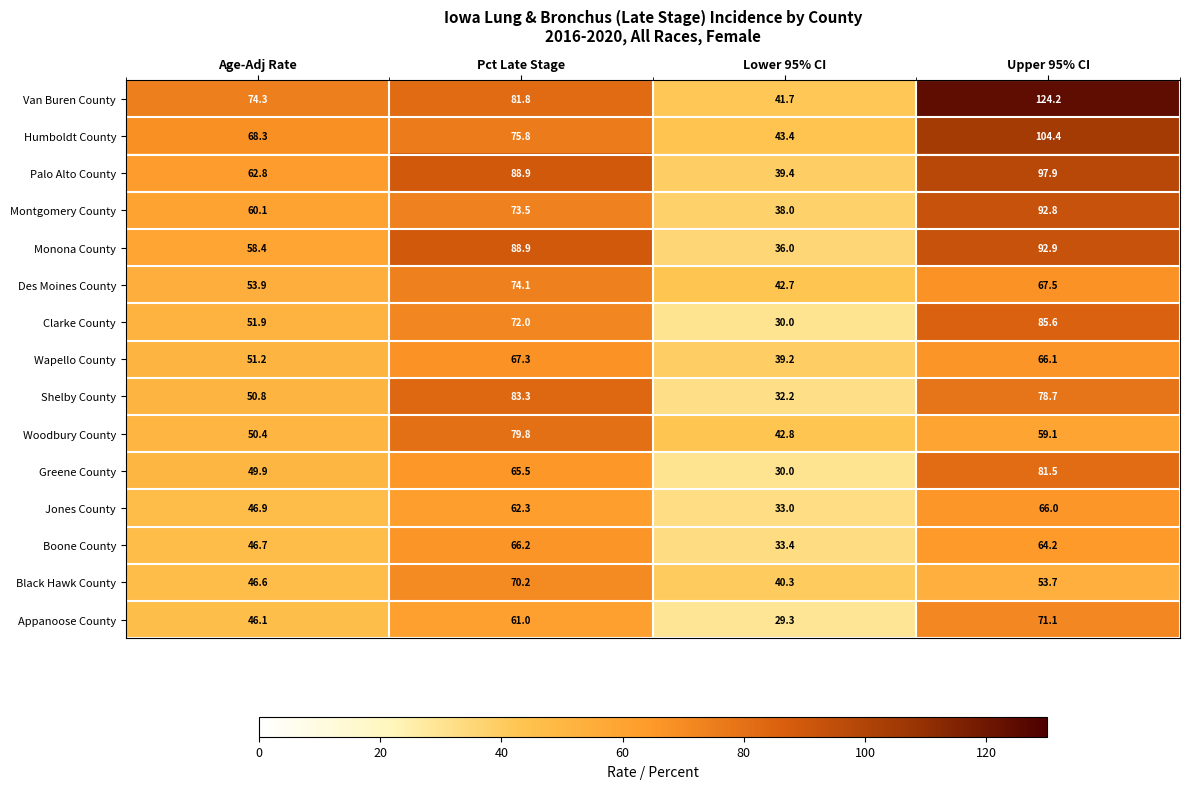

Which series has the largest range (max minus min)?

Van Buren County